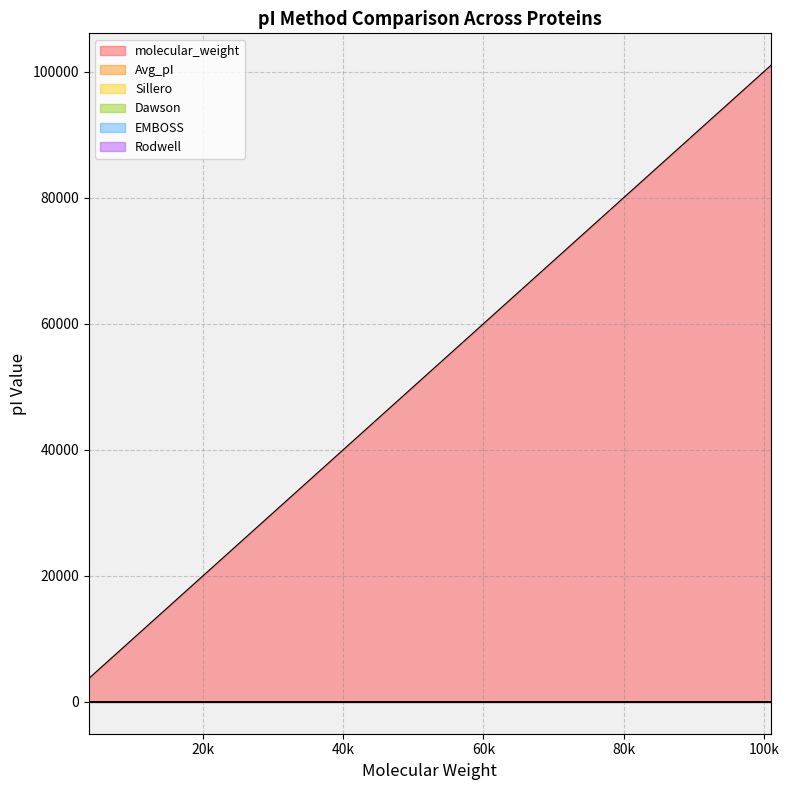

Is it true that Dawson equals 6.6 at 14042.84?

False